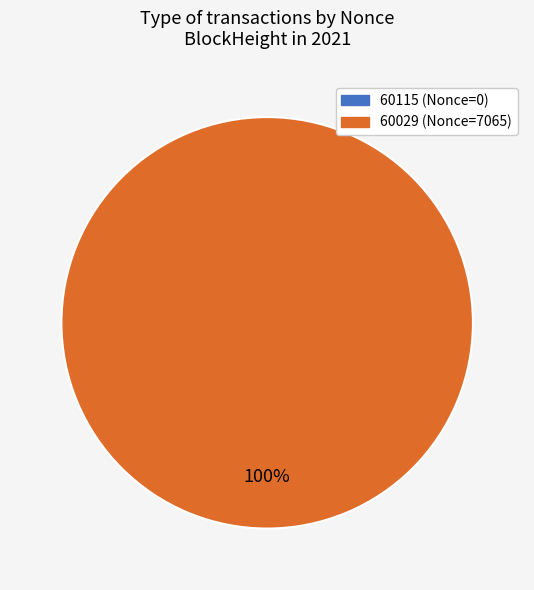

What is the total percentage of 60029 and 60115?

100.0%